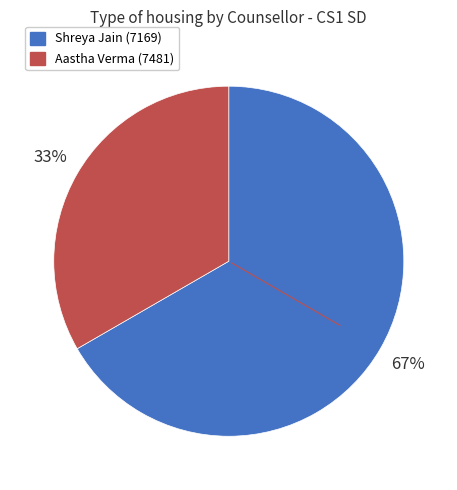

Which slice is the largest?

Shreya Jain (7169)